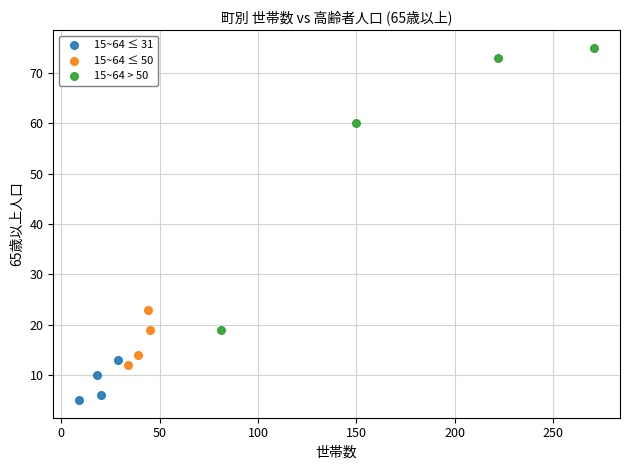

Which series reaches the maximum Y coordinate?

15~64 > 50